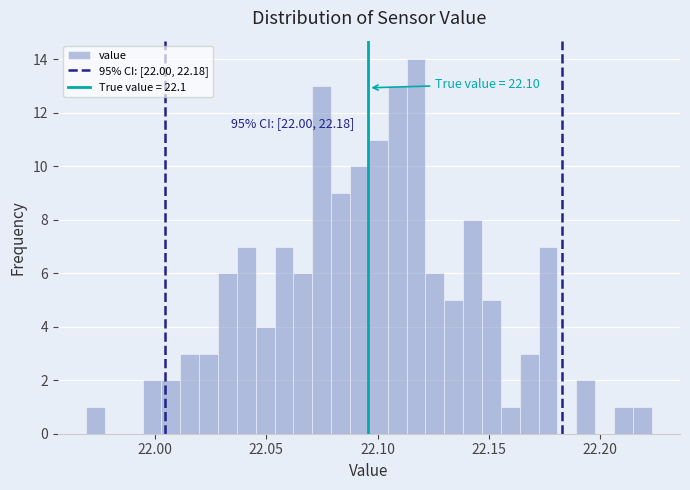

Around what value on the x-axis is the tallest bar? Give the approximate position of its centre, as read against the axis.

22.115